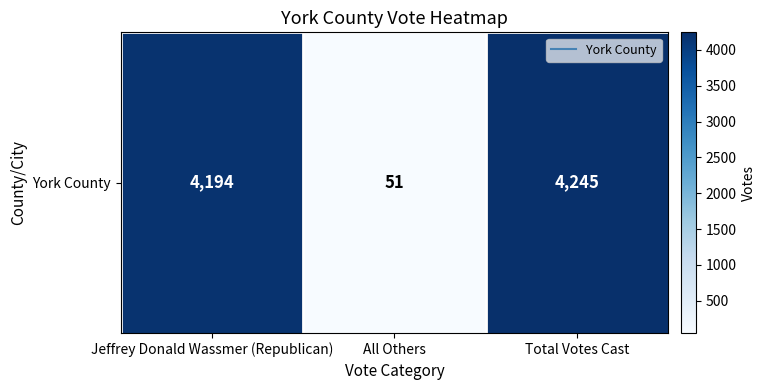

Reading left to right, extract all data points from this chart.

4194	51	4245